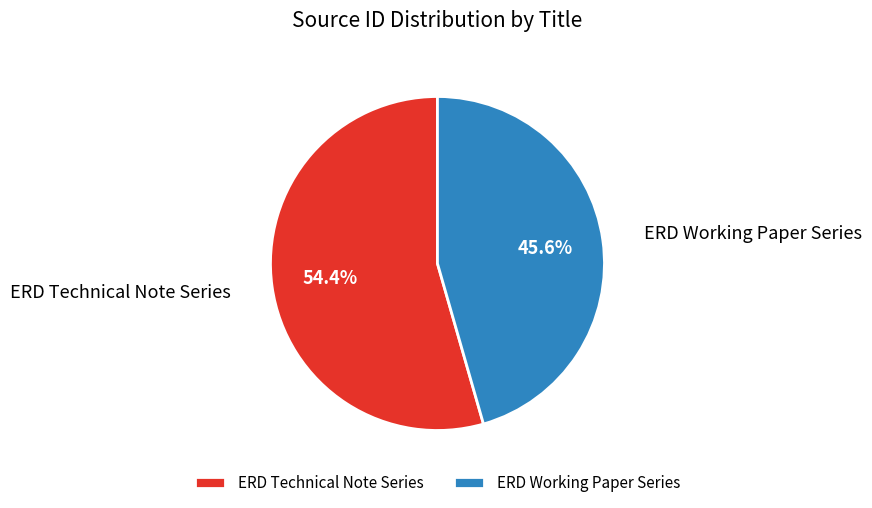

Count the number of slices in the pie.

2